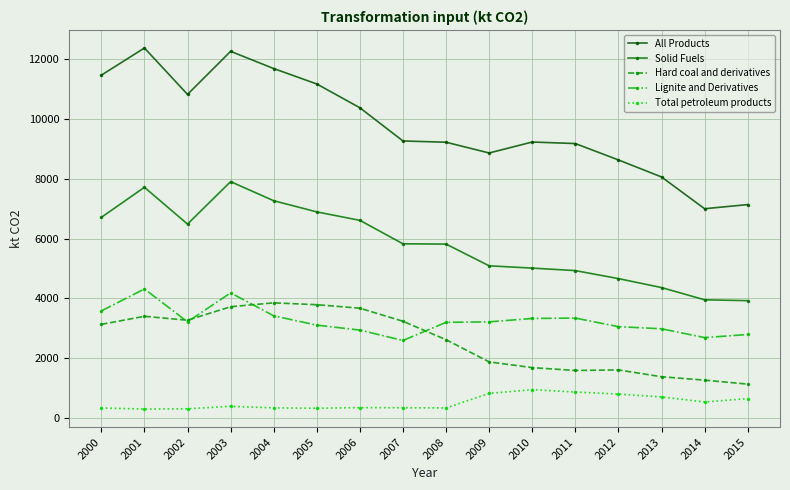

Which has a higher value, 2012 or 2003?

2003